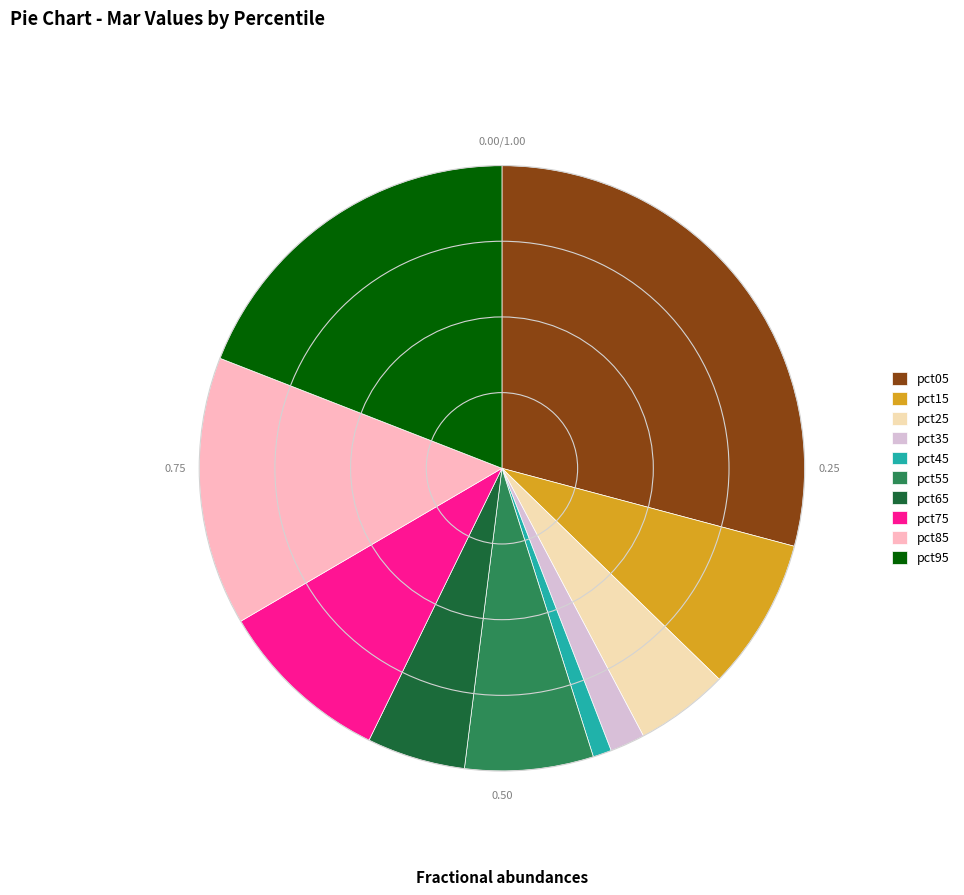

Does pct55 represent more than half of the total?

No